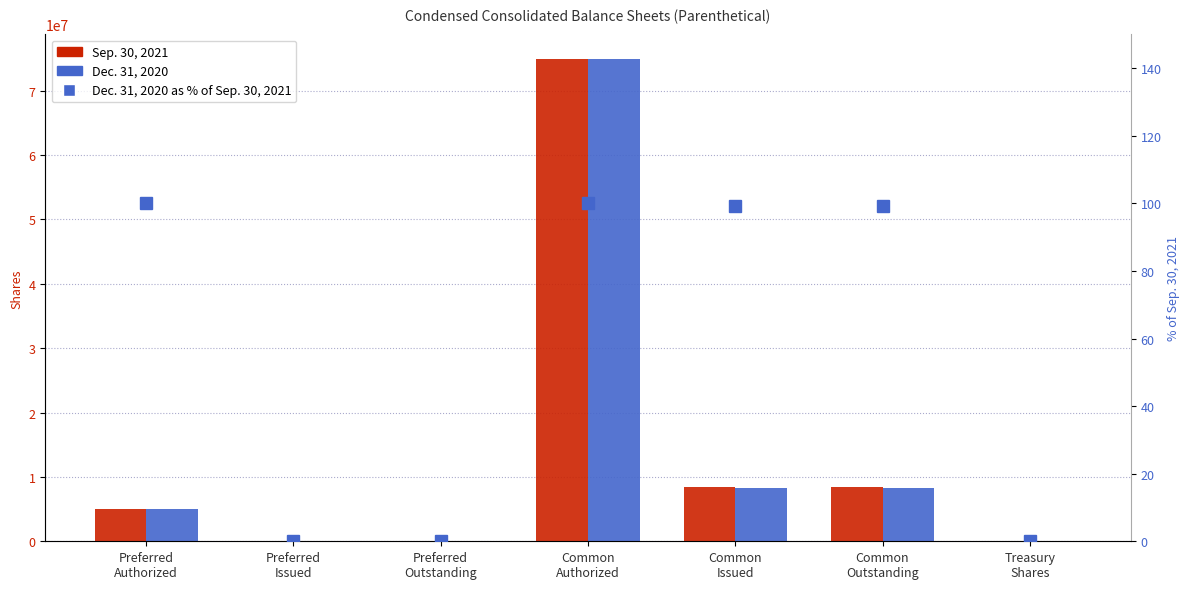

Between Preferred
Authorized and Common
Authorized, which series saw the biggest shift?

Sep. 30, 2021